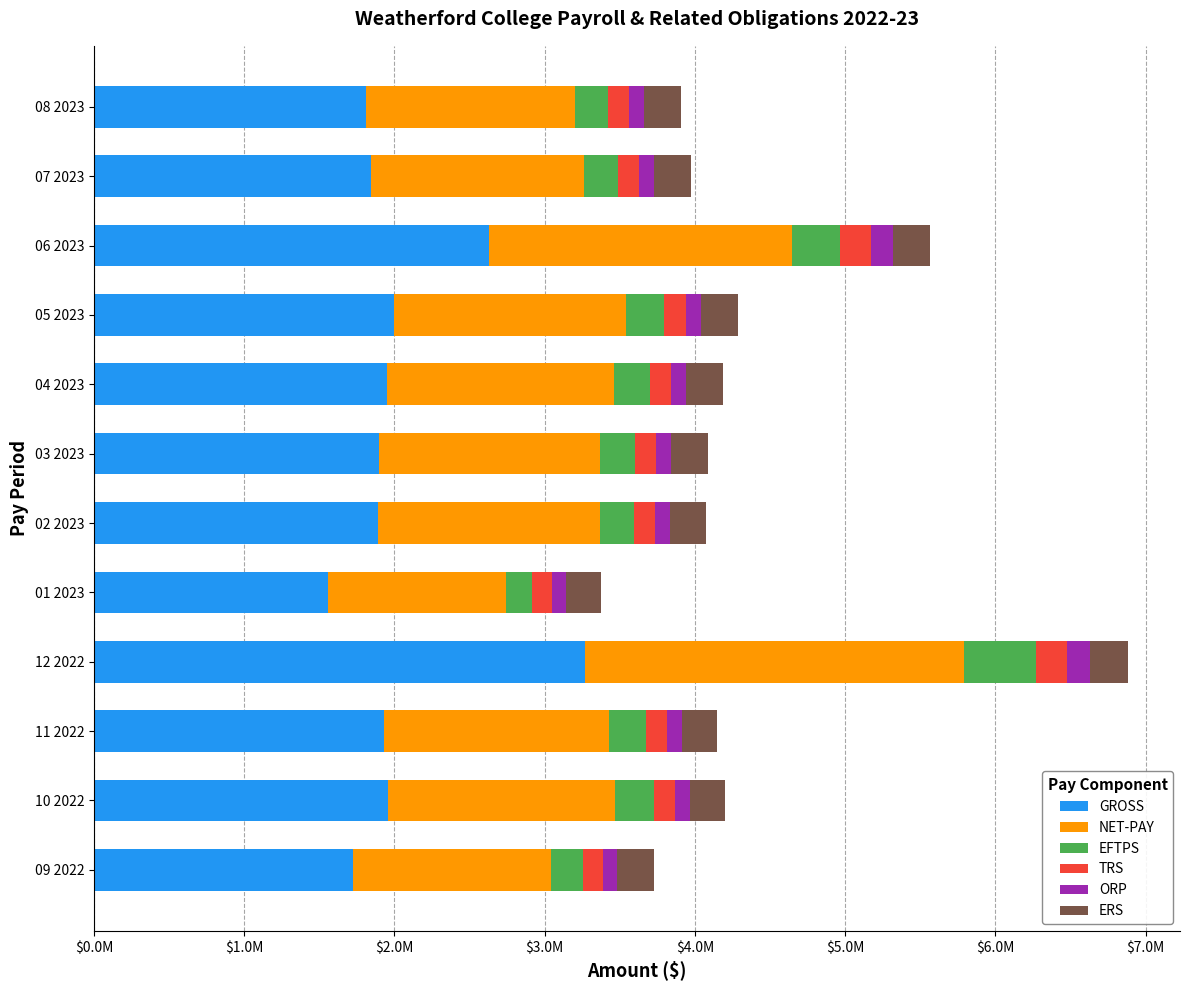

What are all the series names shown in the legend?

GROSS, NET-PAY, EFTPS, TRS, ORP, ERS